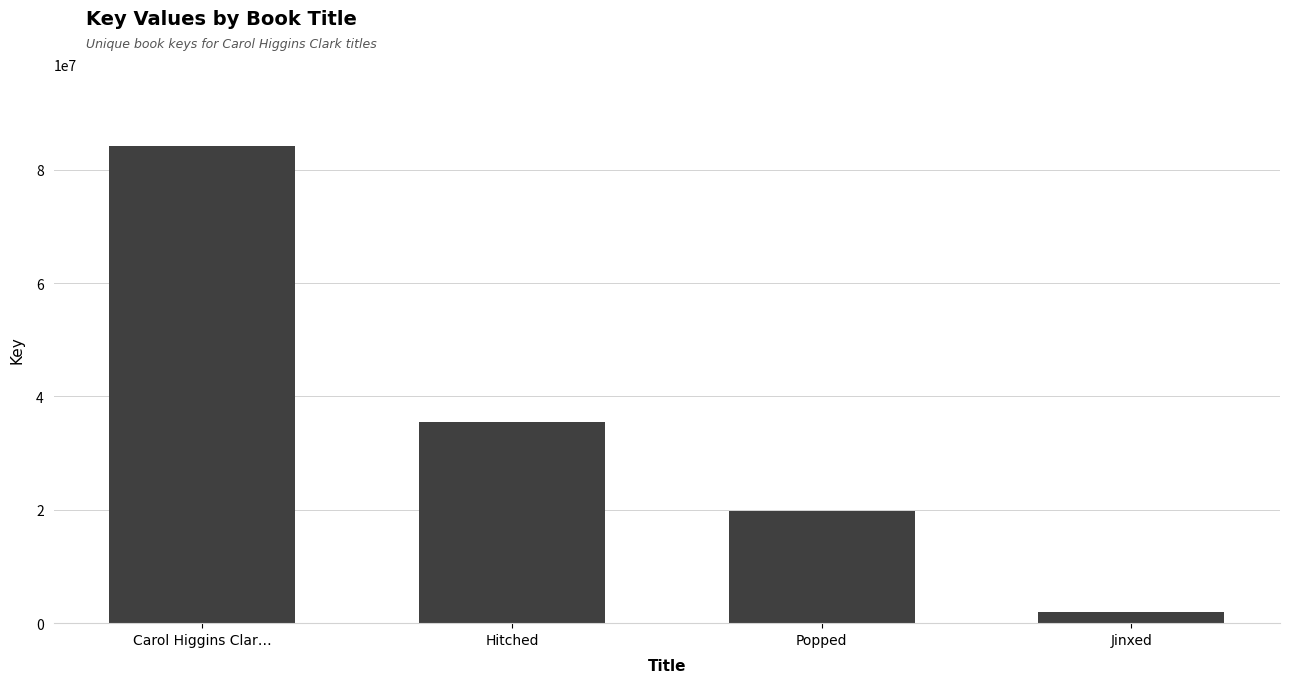

What position from the left is Hitched?

2